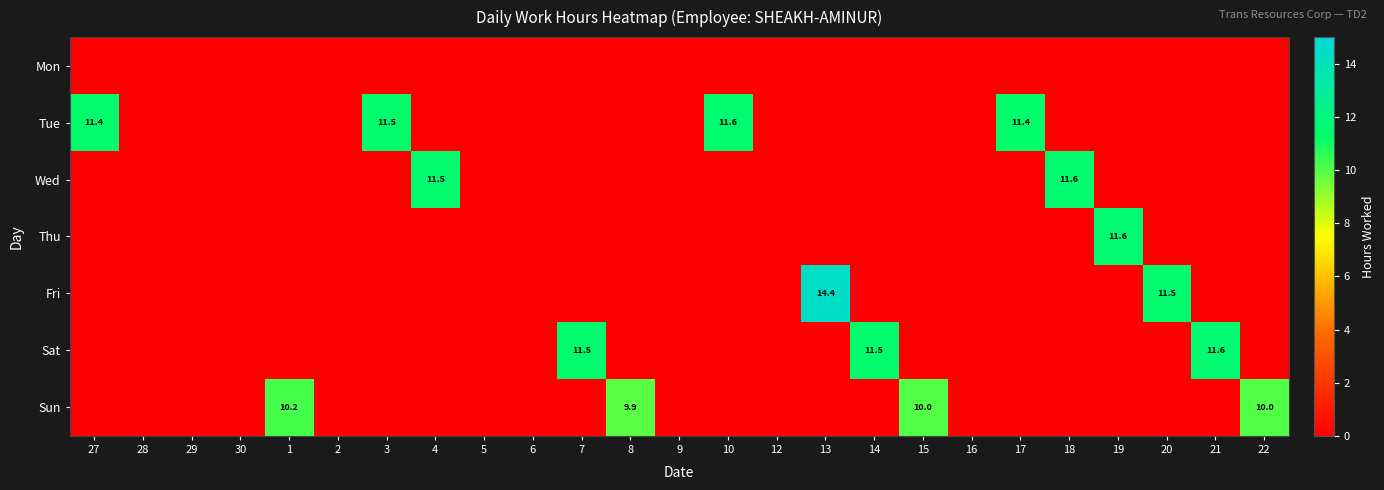

What is the total value across all series at 8?

9.9